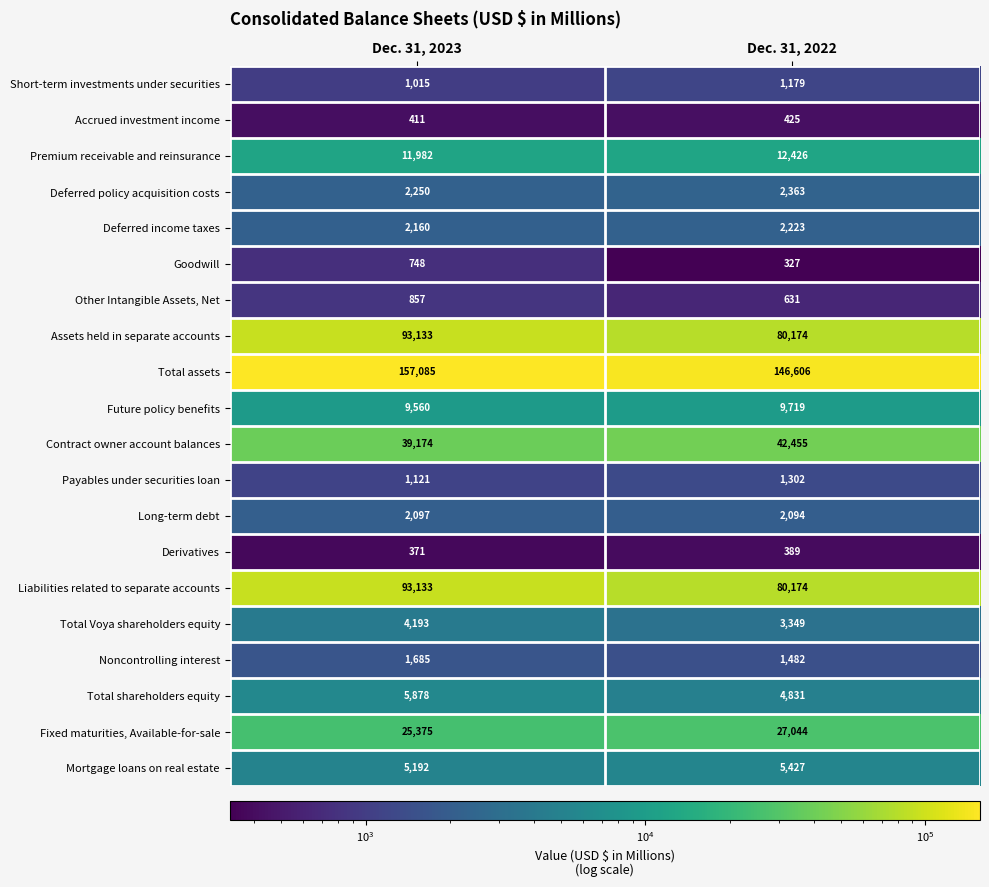

At how many categories does at least one series exceed 51310?

2